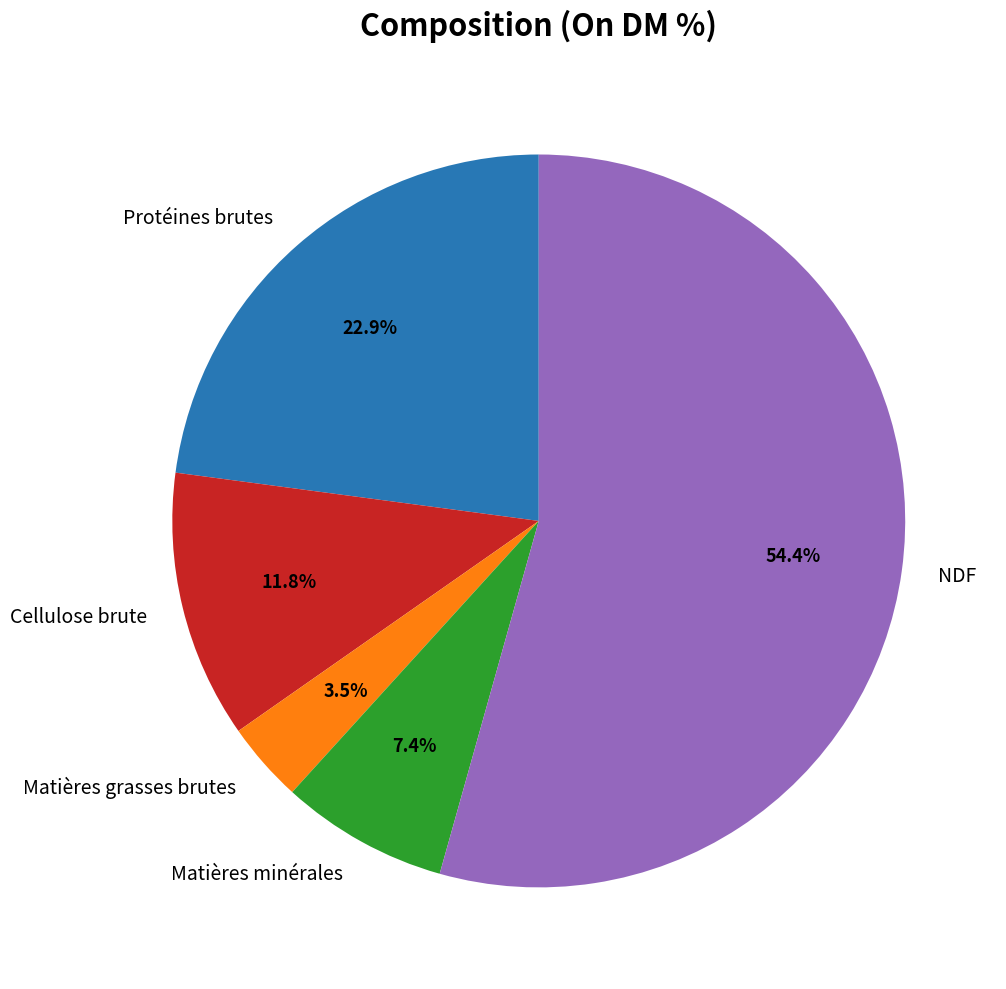

How much of the chart is everything except Protéines brutes?

77.1%